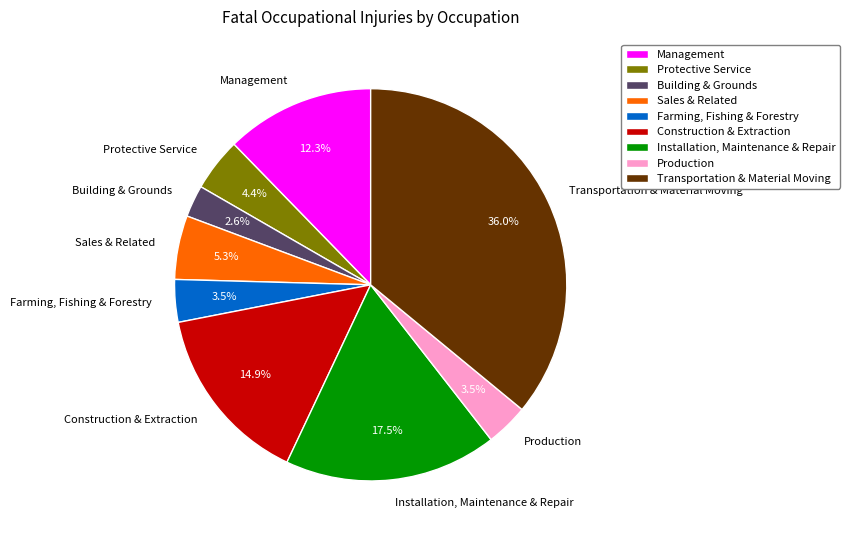

Approximately how many times larger is the value at Construction & Extraction compared to Transportation & Material Moving?

0.4